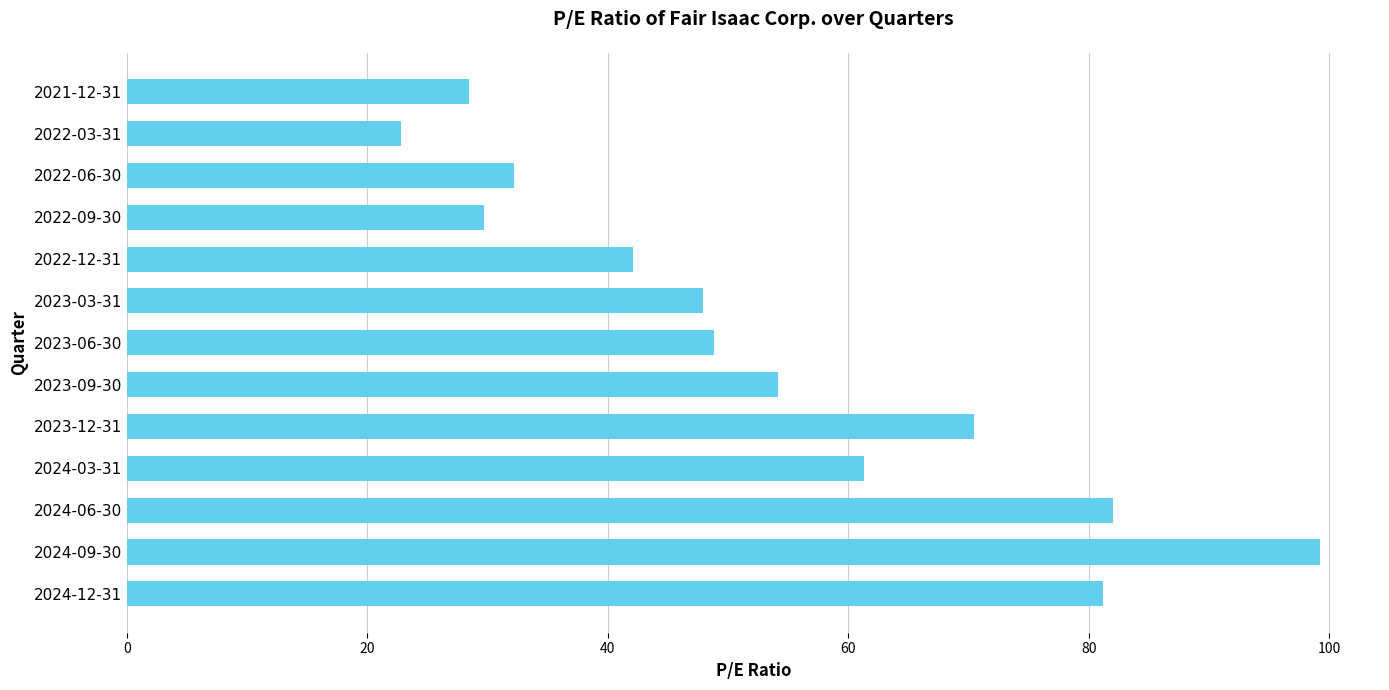

What is the greatest value displayed?

99.3